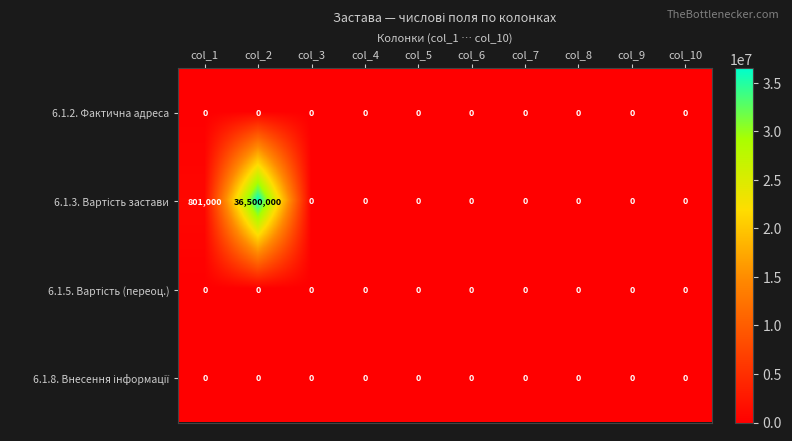

Is it true that 6.1.2. Фактична адреса equals 0 at col_10?

True